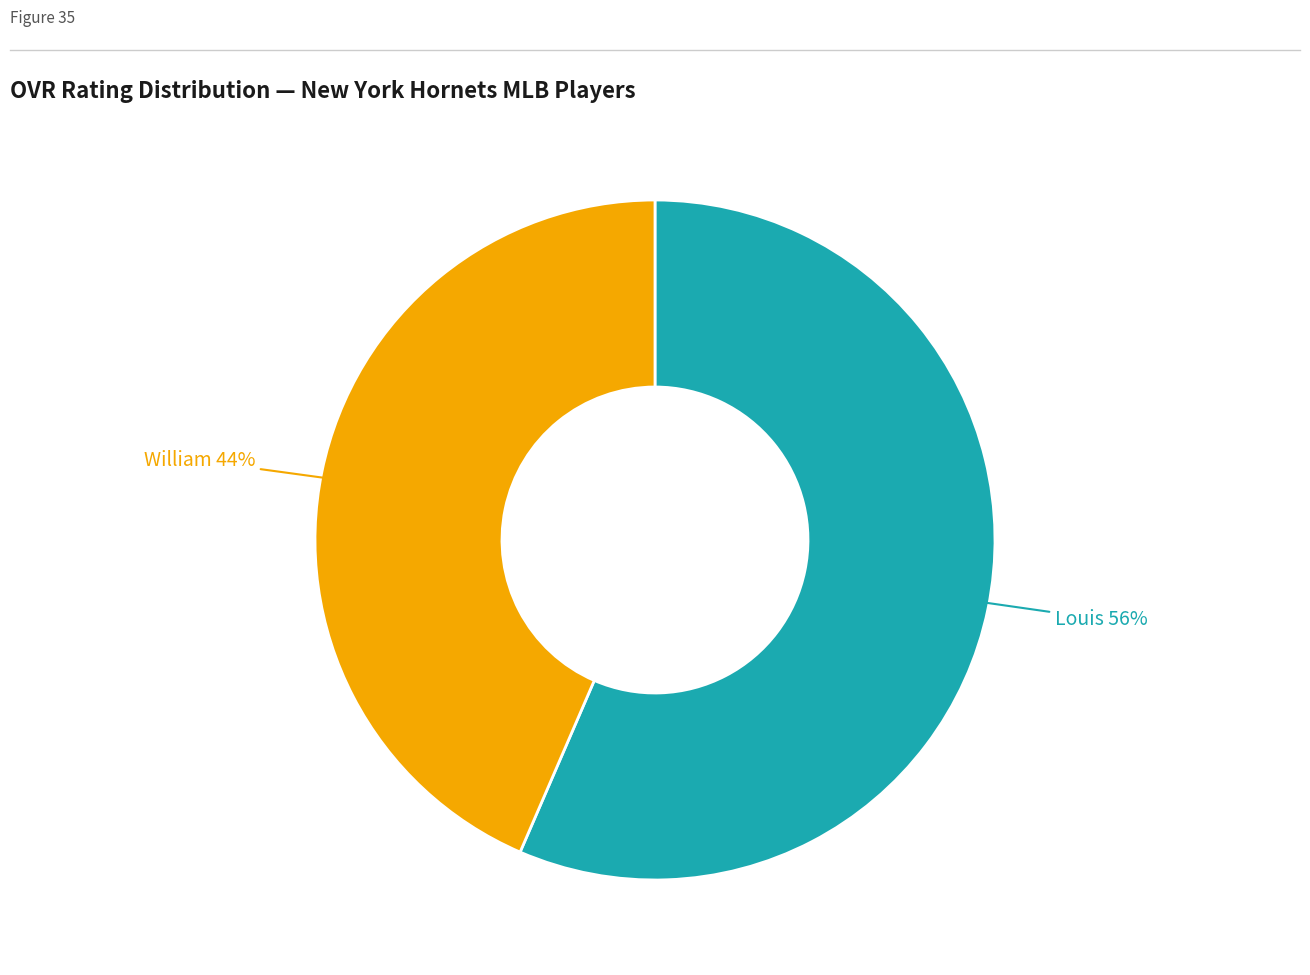

Is there any slice that represents more than half of the pie?

Yes